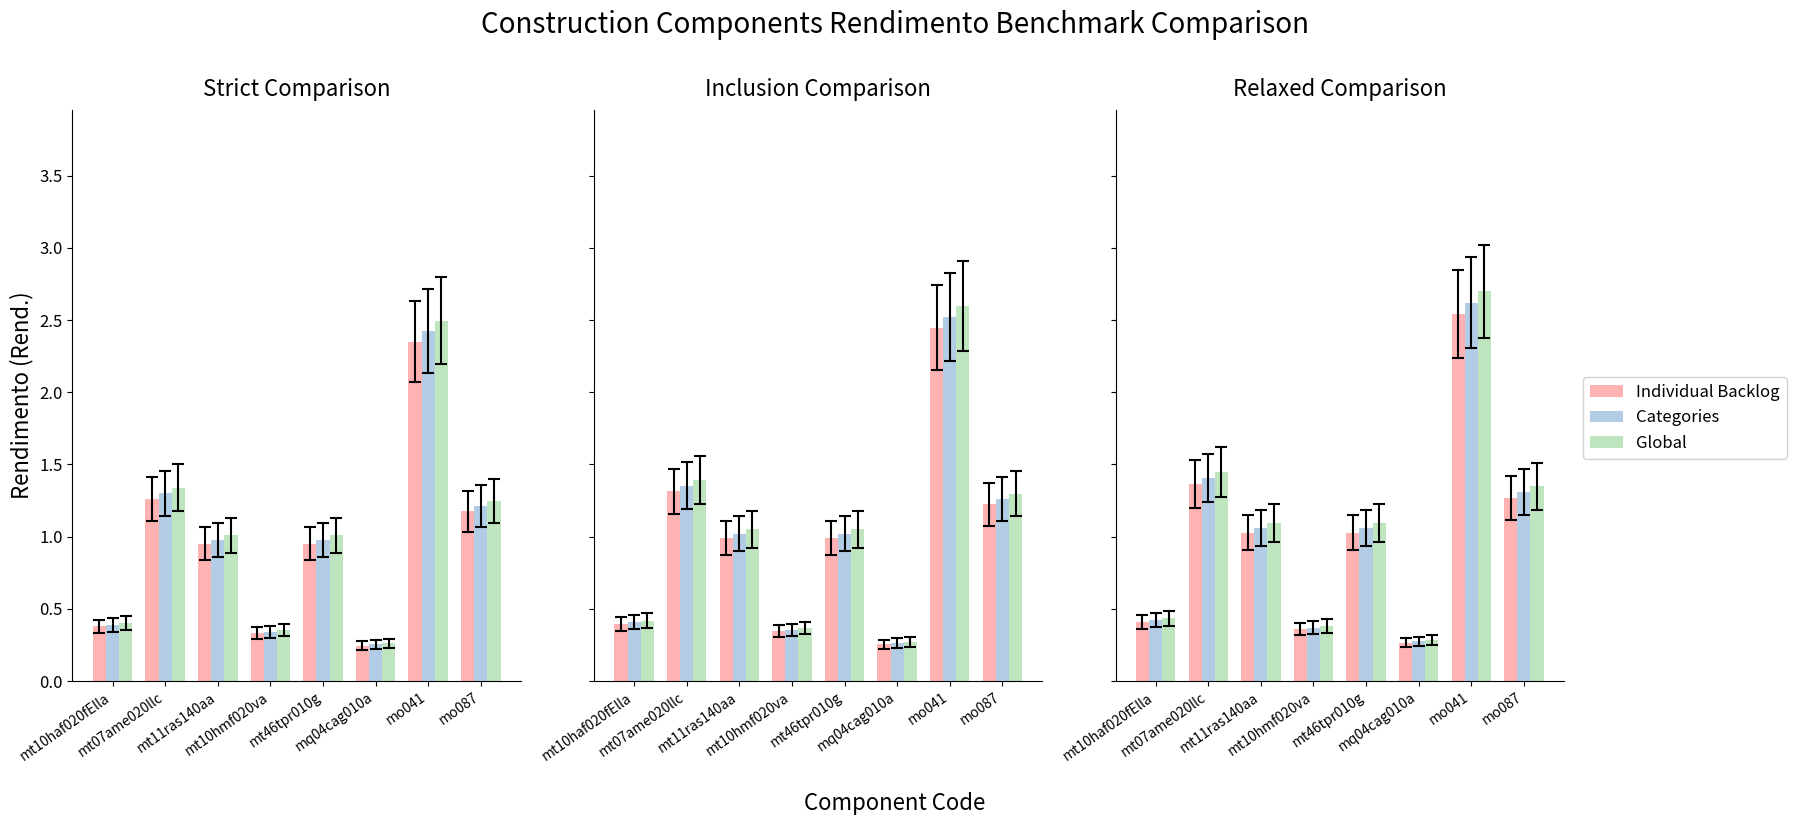

What is the label of the 7th bar from the right?

mt07ame020llc